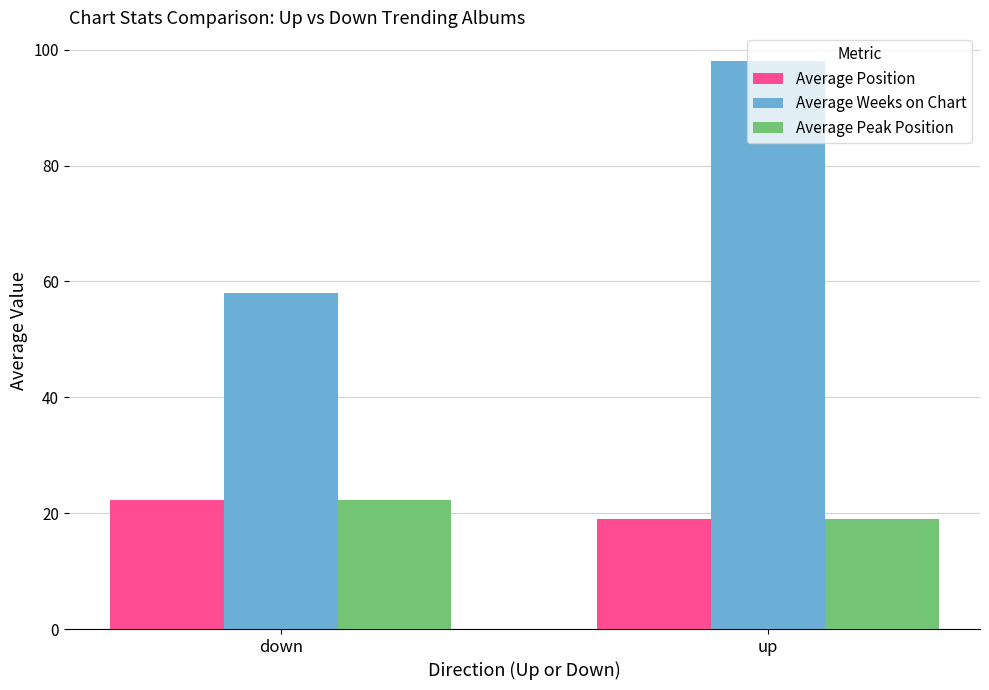

What is the minimum value for Average Position?

19.1